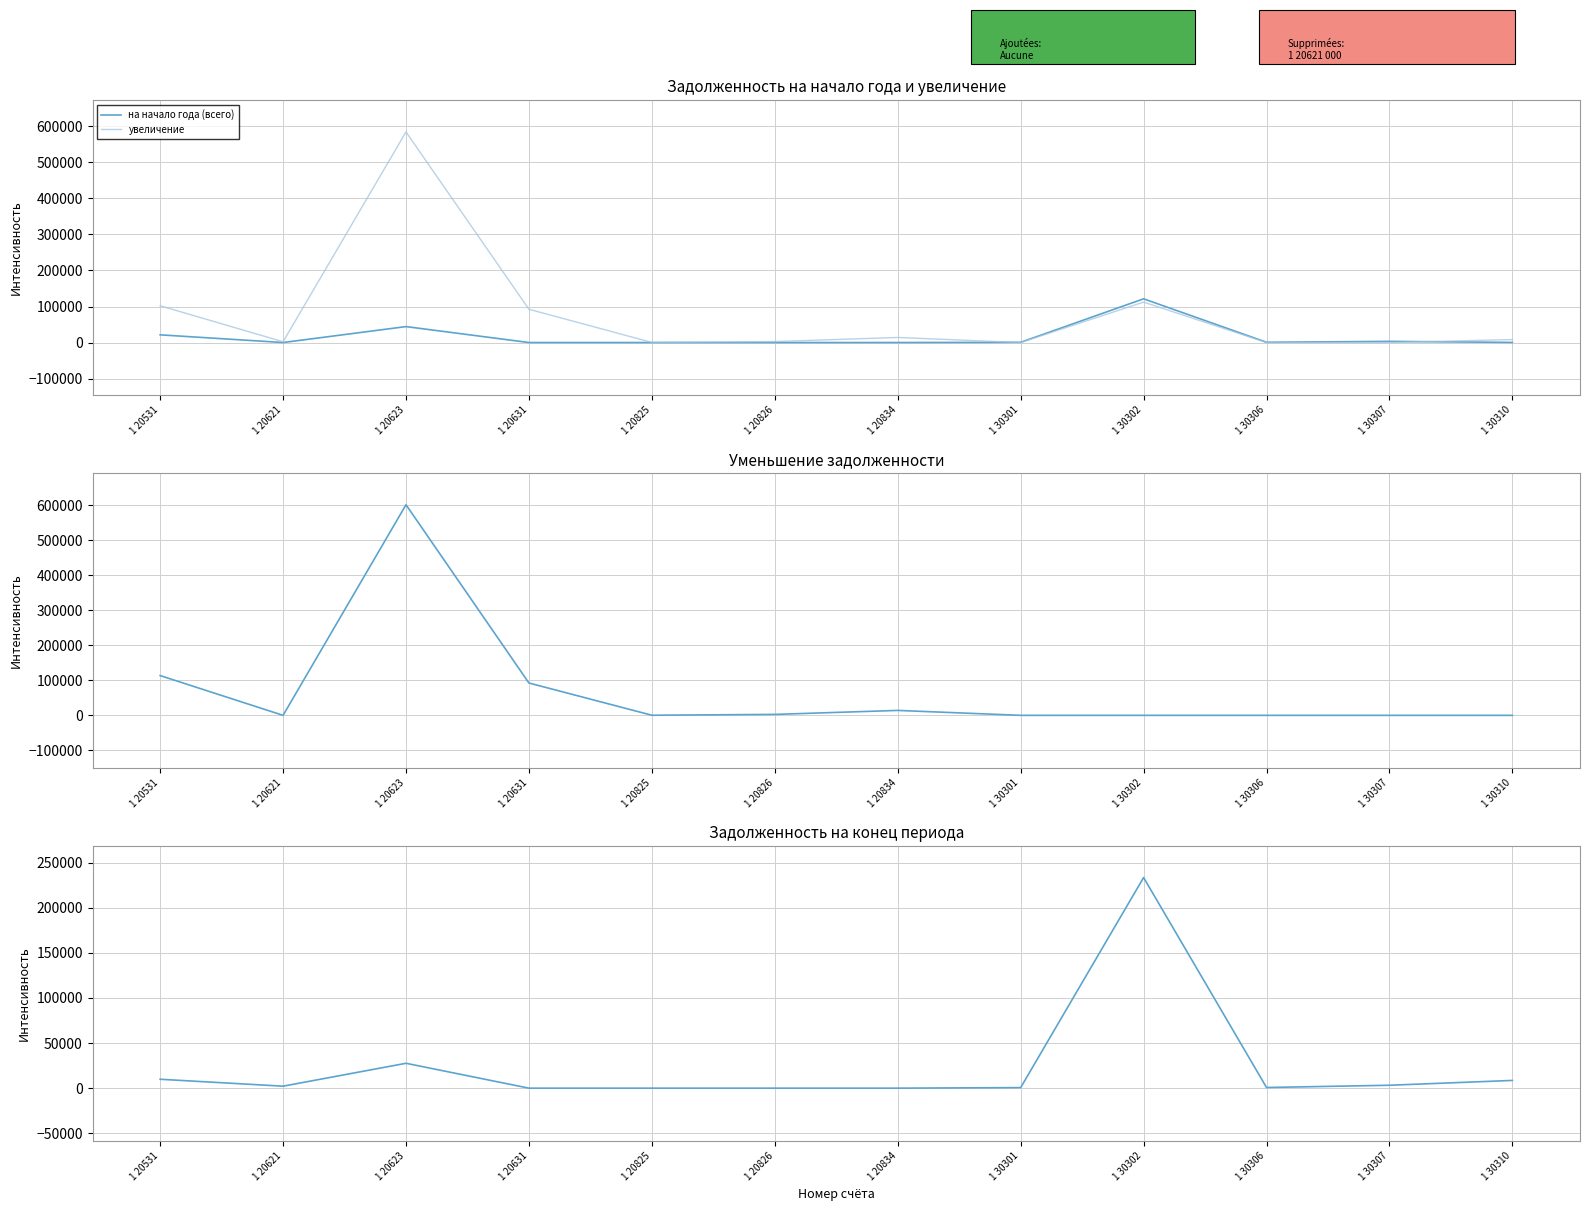

Where is уменьшение nearest to the value 300590?

1 20531